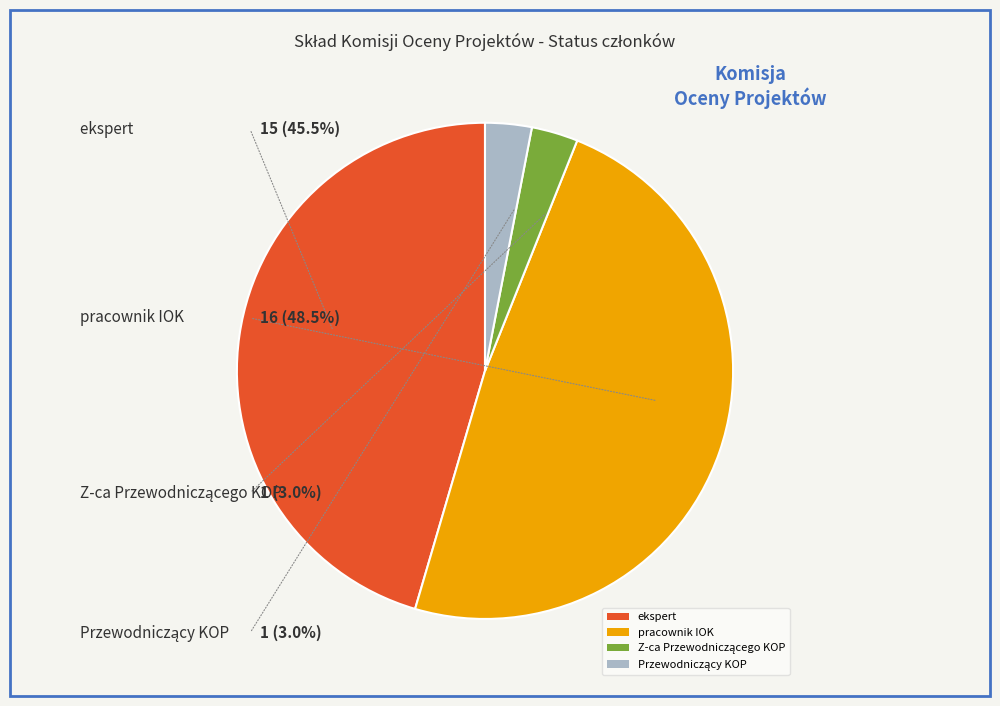

Which has a higher value, pracownik IOK or ekspert?

pracownik IOK